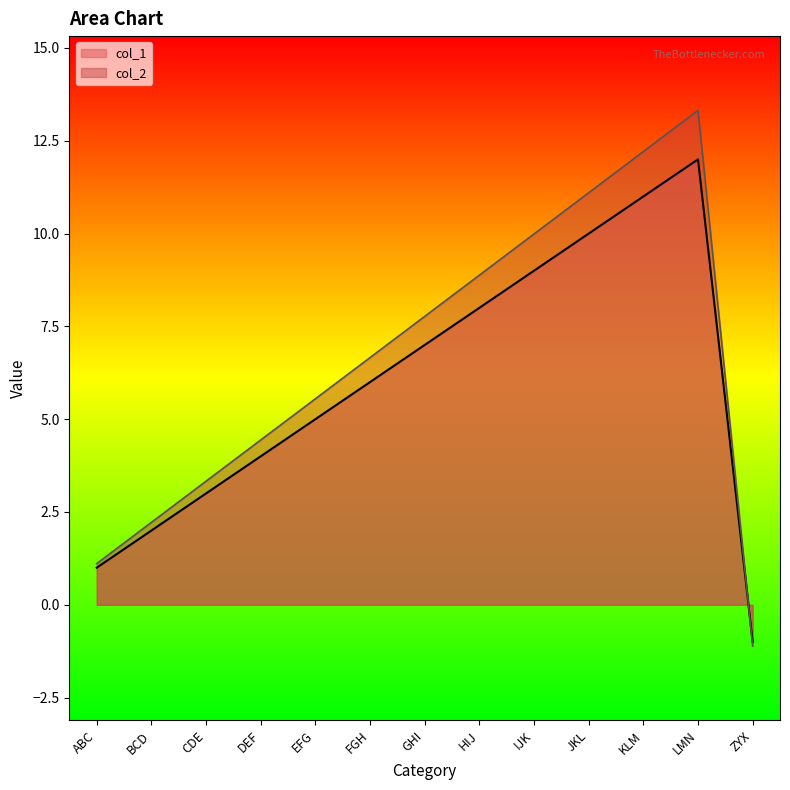

List the labels in order of col_1 value, smallest first.

ZYX, ABC, BCD, CDE, DEF, EFG, FGH, GHI, HIJ, IJK, JKL, KLM, LMN